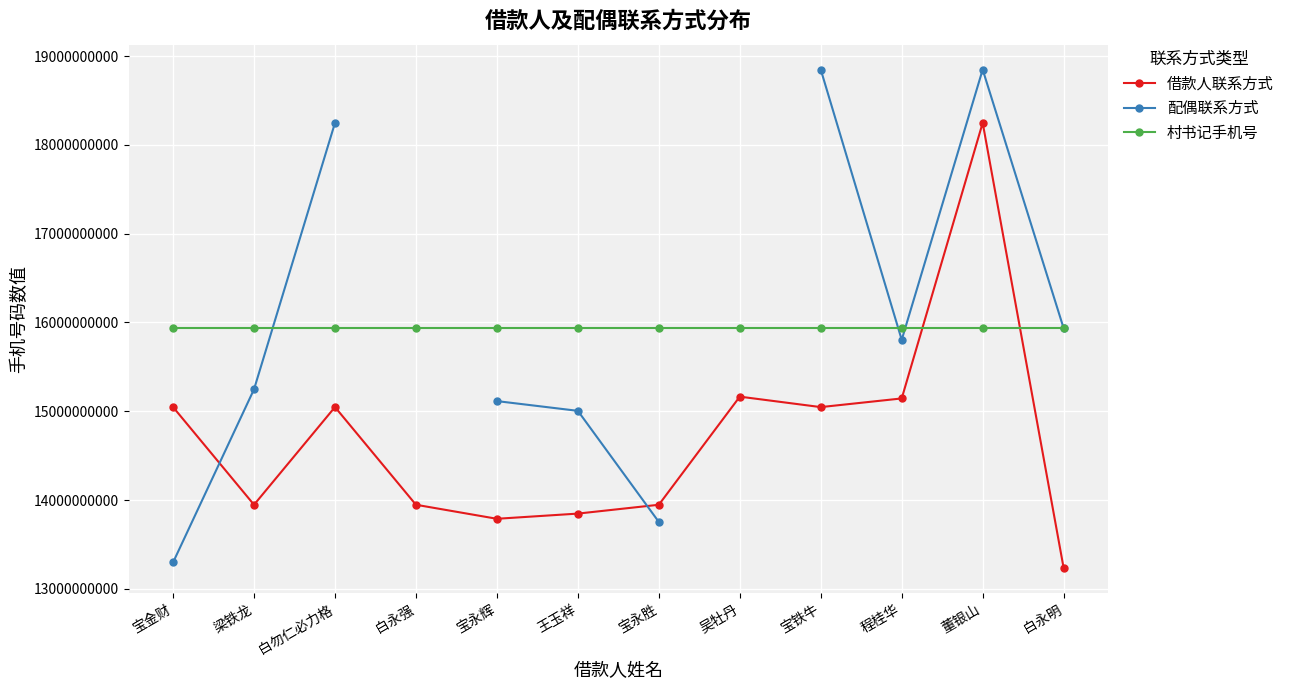

Rank the categories by 借款人联系方式 value from lowest to highest.

白永明, 宝永辉, 王玉祥, 宝永胜, 梁铁龙, 白永强, 宝铁牛, 宝金财, 白勿仁必力格, 程桂华, 吴牡丹, 董银山